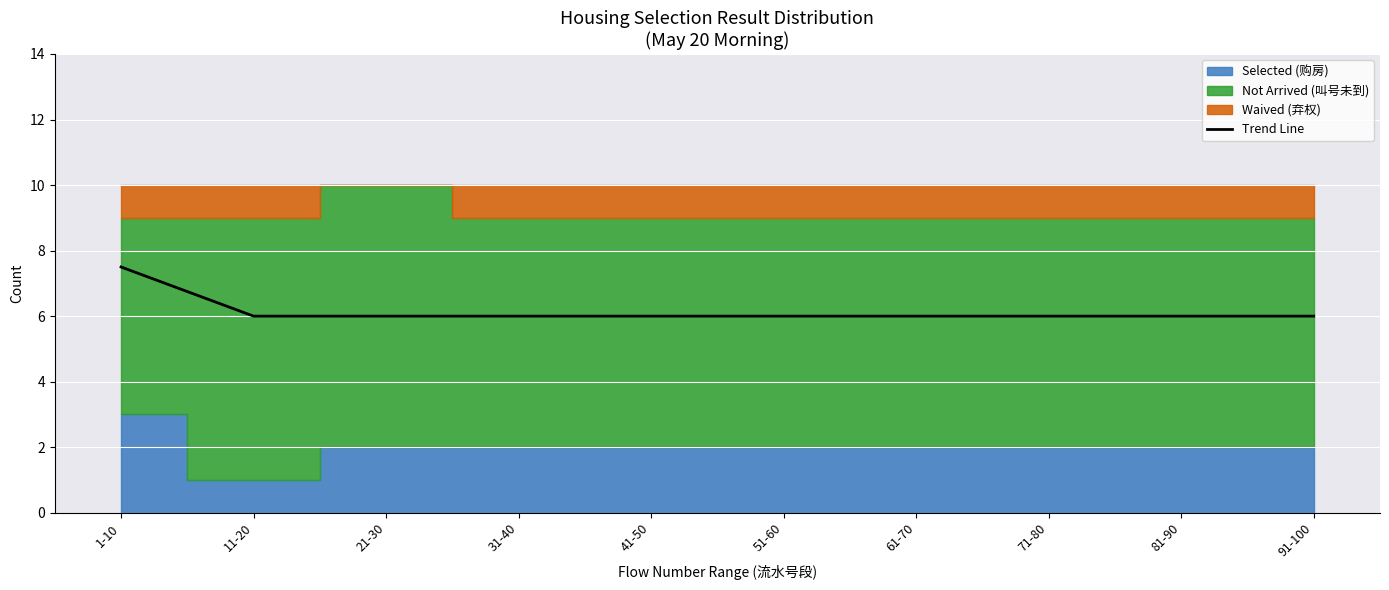

Count the number of values greater than 6.

1